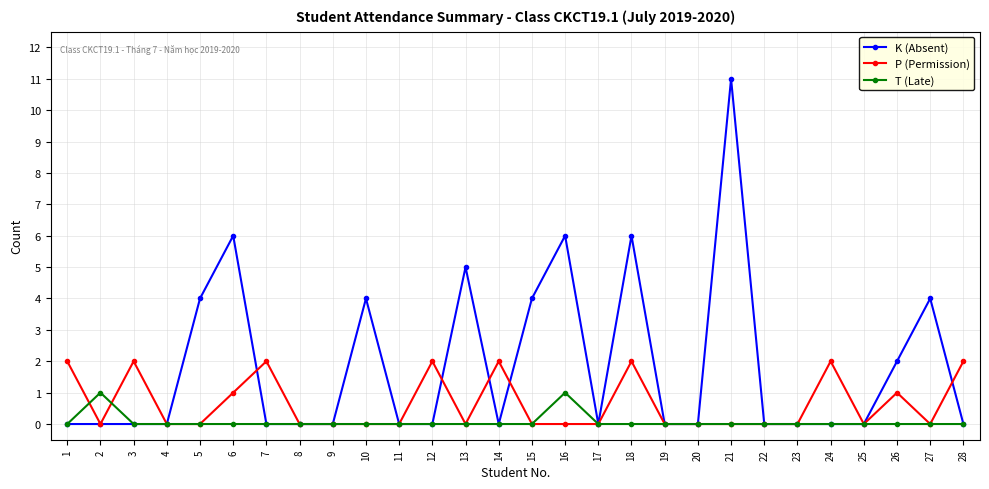

Which series has the widest spread of values?

K (Absent)